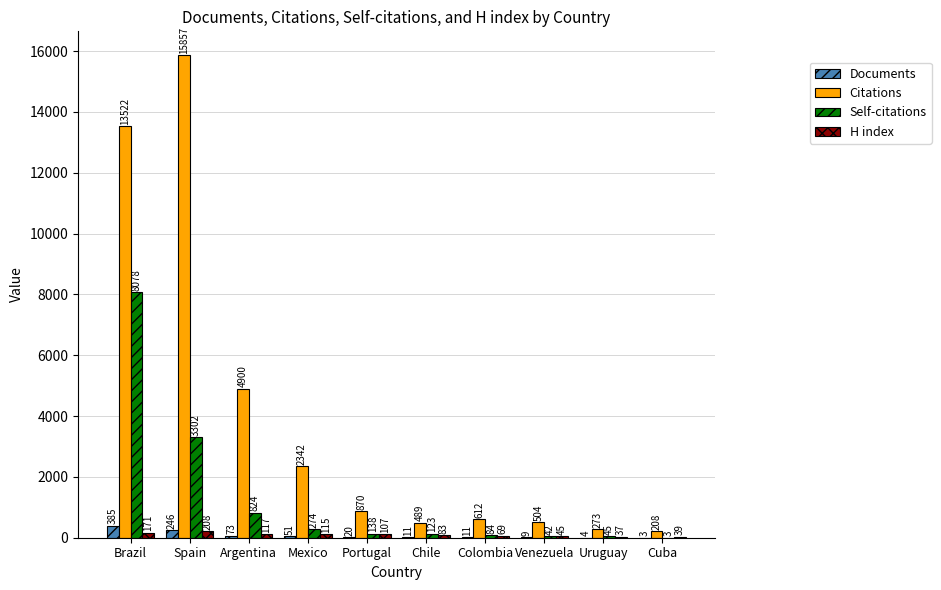

What value does the Documents series have at Mexico?

51